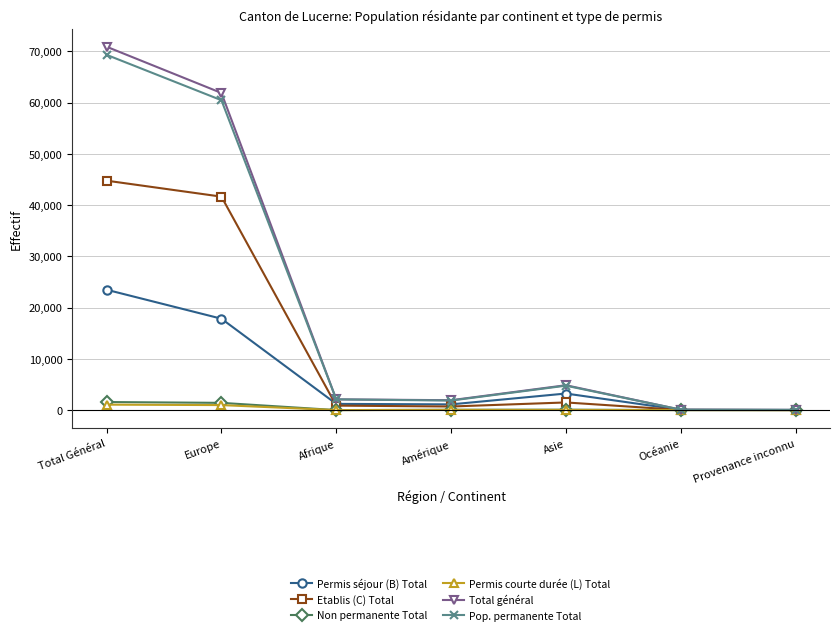

What is the value of the Pop. permanente Total point at the 1st from the left?

69300